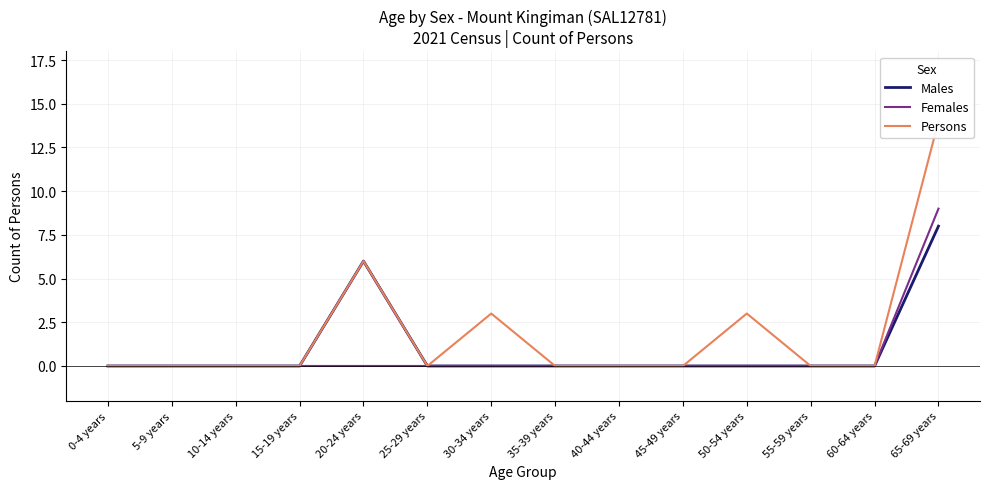

The value of Males at 0-4 years is 5. True or false?

False